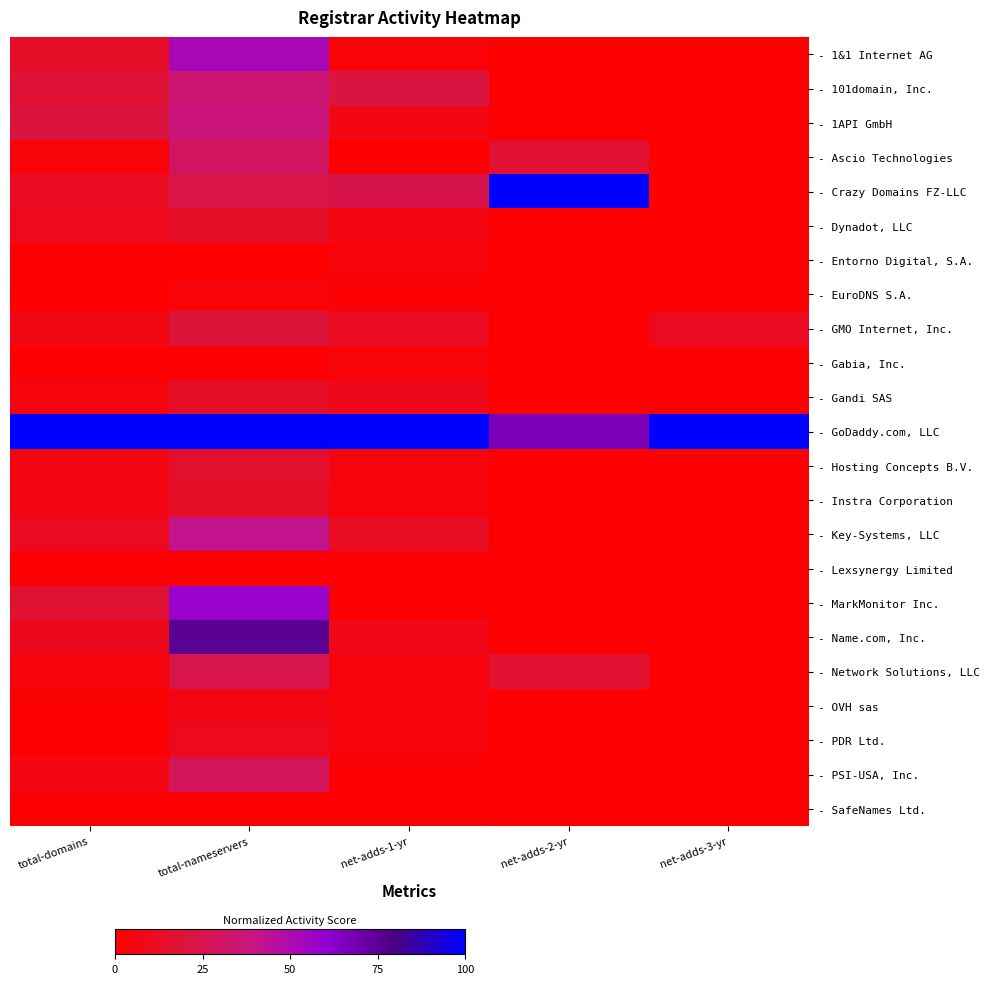

Which series has the largest total across all categories?

- GoDaddy.com, LLC